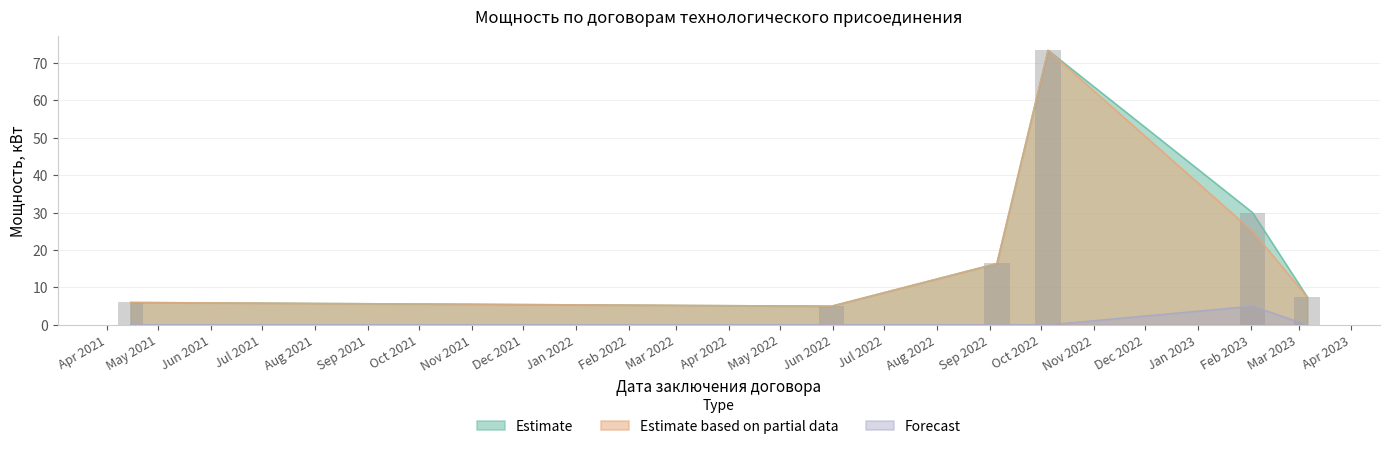

What is the difference between the highest and lowest values at 2023-02-02?

25.0